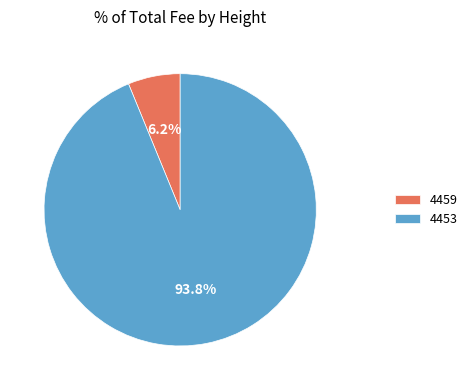

Does 4459 represent more than half of the total?

No